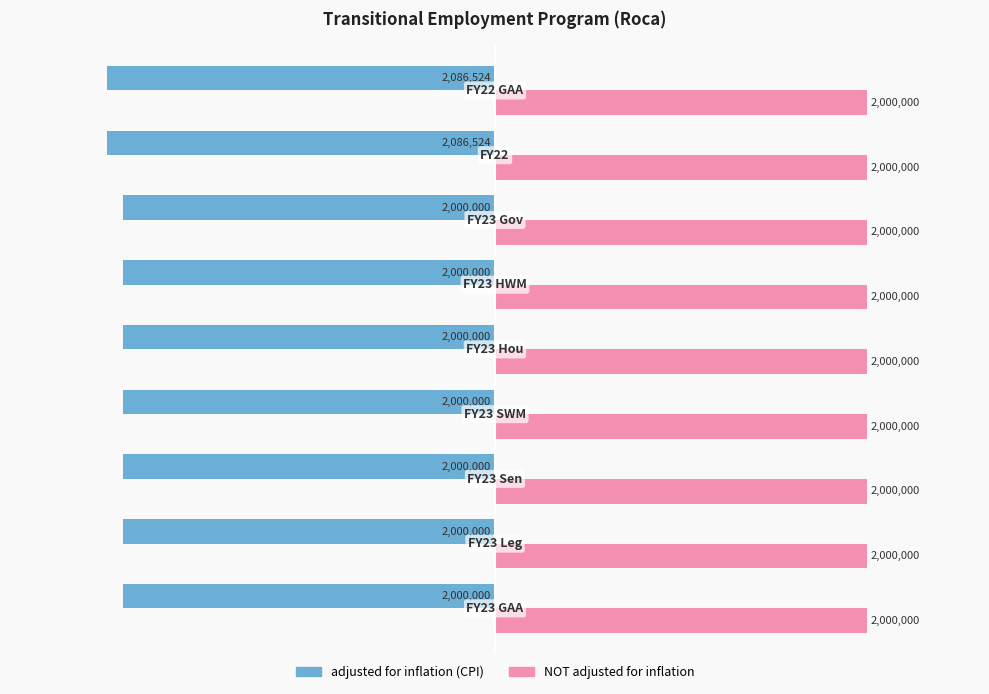

Which series has the largest total across all categories?

NOT adjusted for inflation